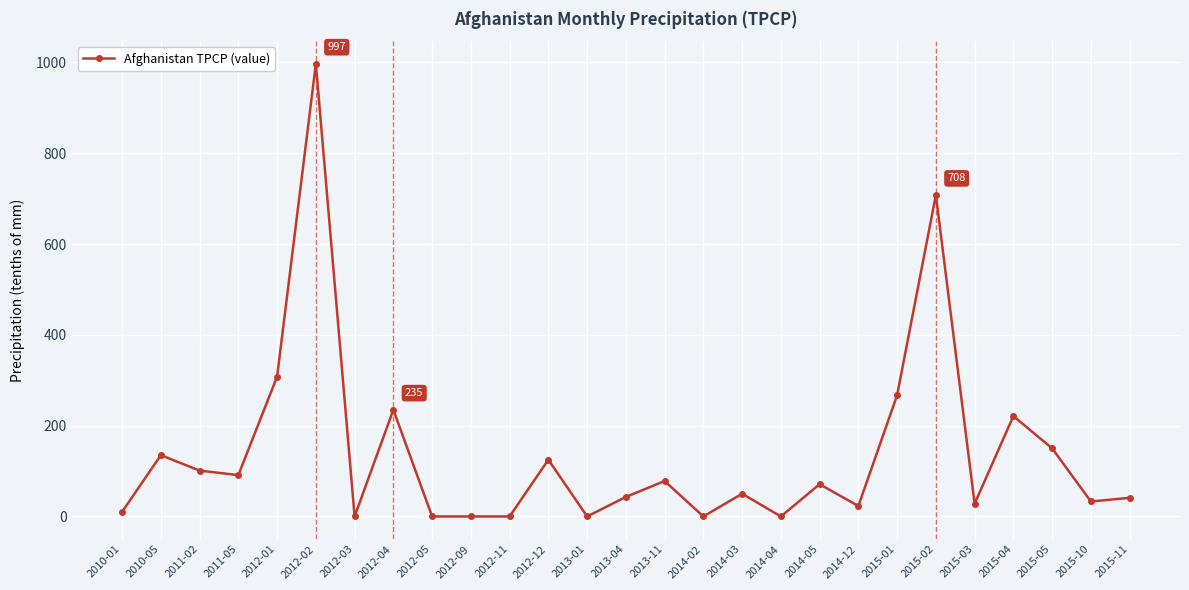

What position from the right is 2012-05?

19